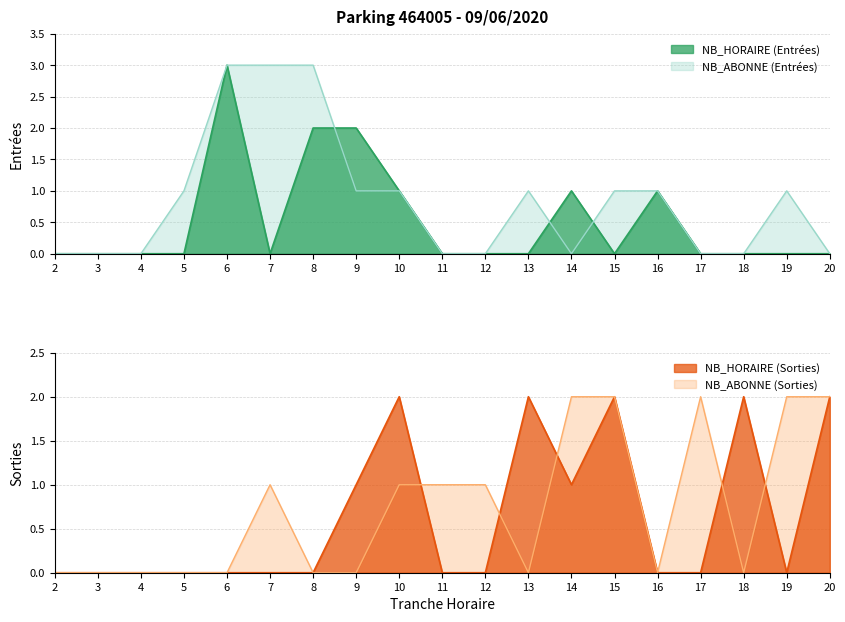

Does the chart have visible grid lines?

Yes